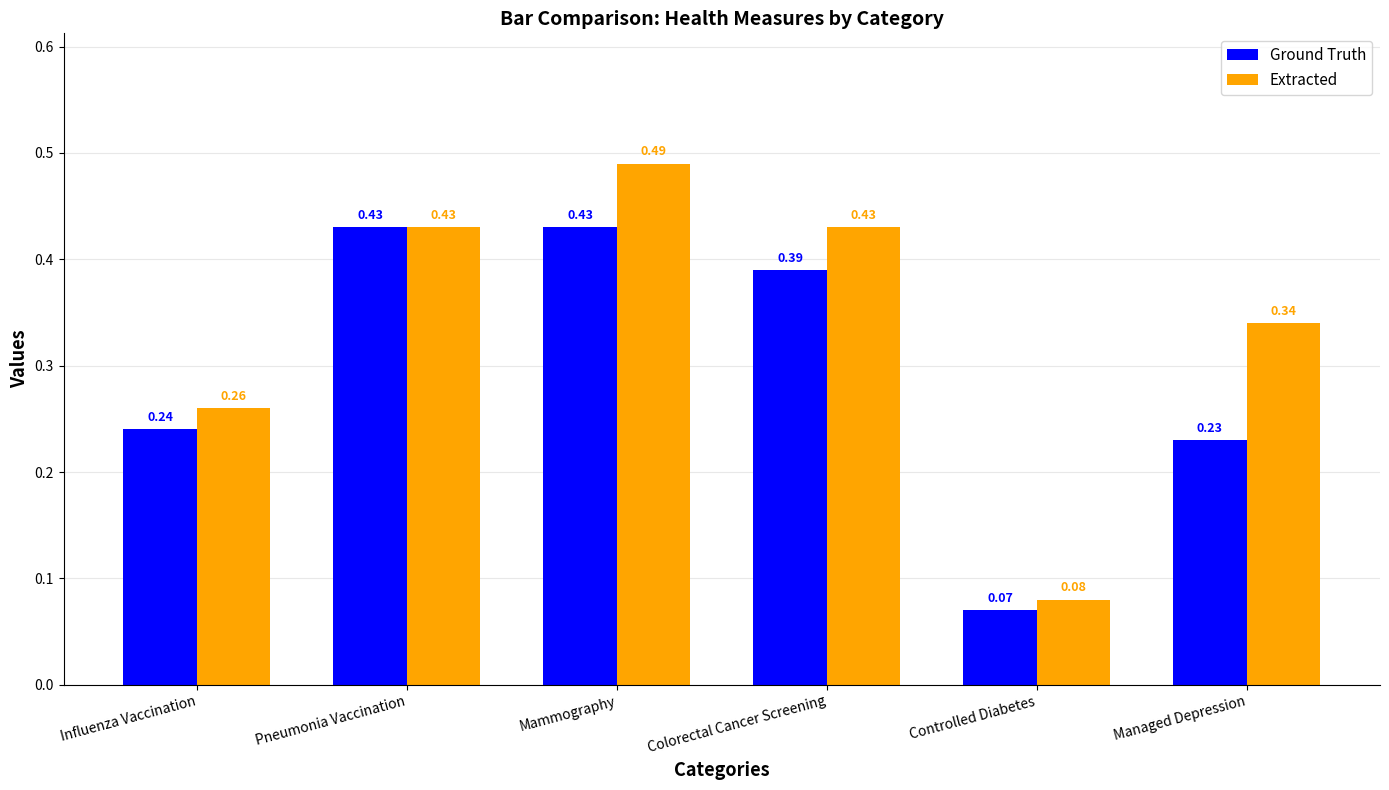

Between Colorectal Cancer Screening and Managed Depression, which series saw the biggest shift?

Ground Truth